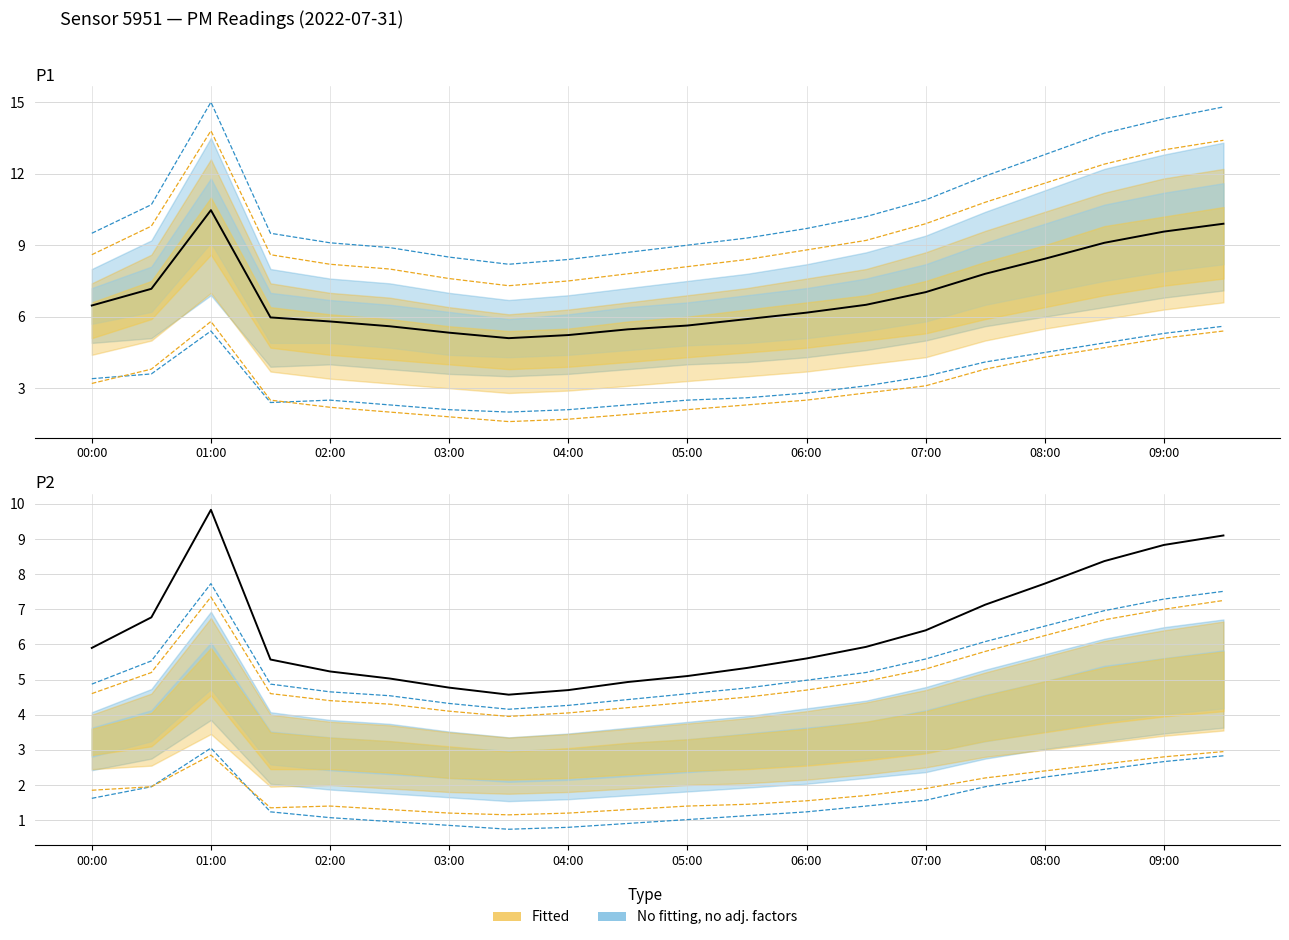

True or false: P1 and P2 intersect in this chart.

False